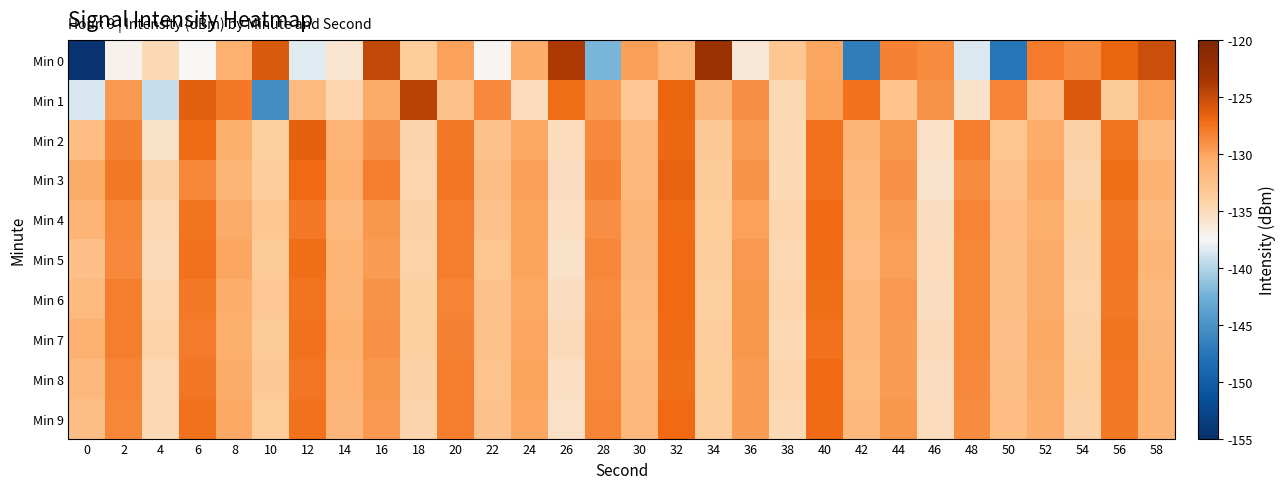

Reading left to right, extract all data points from this chart.

Min 0: 0=-154.5	2=-137.0	4=-134.8	6=-137.4	8=-130.9	10=-125.9	12=-138.4	14=-136.0	16=-124.8	18=-133.6	20=-129.9	22=-137.3	24=-130.5	26=-123.9	28=-142.3	30=-129.8	32=-131.6	34=-122.6	36=-136.2	38=-133.0	40=-130.2	42=-146.8	44=-128.3	46=-128.8	48=-138.5	50=-147.6	52=-128.0	54=-128.8	56=-126.8	58=-125.3
Min 1: 0=-138.7	2=-129.5	4=-139.4	6=-126.4	8=-127.9	10=-145.7	12=-131.8	14=-134.5	16=-130.5	18=-124.4	20=-132.5	22=-128.7	24=-135.1	26=-127.3	28=-129.6	30=-133.2	32=-126.8	34=-131.4	36=-128.9	38=-134.7	40=-130.1	42=-127.5	44=-132.8	46=-129.2	48=-135.6	50=-128.4	52=-131.9	54=-126.1	56=-133.5	58=-129.8
Min 2: 0=-132.1	2=-128.3	4=-135.7	6=-127.2	8=-130.8	10=-133.9	12=-126.5	14=-131.2	16=-129.0	18=-134.4	20=-127.8	22=-132.6	24=-130.3	26=-135.1	28=-128.7	30=-131.5	32=-126.9	34=-133.3	36=-129.6	38=-134.8	40=-127.4	42=-131.1	44=-129.3	46=-135.5	48=-128.1	50=-132.9	52=-130.6	54=-134.2	56=-127.6	58=-131.8
Min 3: 0=-130.5	2=-127.9	4=-134.1	6=-128.6	8=-131.3	10=-133.7	12=-127.1	14=-130.9	16=-128.2	18=-134.6	20=-127.7	22=-132.3	24=-129.8	26=-135.2	28=-128.3	30=-131.7	32=-126.6	34=-133.4	36=-129.2	38=-134.9	40=-127.5	42=-131.6	44=-129.1	46=-135.8	48=-128.8	50=-132.5	52=-130.2	54=-134.4	56=-127.3	58=-131.0
Min 4: 0=-131.2	2=-128.5	4=-134.8	6=-127.6	8=-130.4	10=-133.1	12=-127.8	14=-131.5	16=-129.4	18=-134.2	20=-128.1	22=-132.7	24=-130.0	26=-135.4	28=-128.9	30=-131.3	32=-127.2	34=-133.6	36=-129.9	38=-134.5	40=-127.0	42=-131.8	44=-129.6	46=-135.3	48=-128.4	50=-132.1	52=-130.7	54=-134.0	56=-127.9	58=-131.6
Min 5: 0=-132.4	2=-128.7	4=-135.0	6=-127.4	8=-130.2	10=-133.5	12=-127.3	14=-131.1	16=-129.7	18=-134.3	20=-128.2	22=-132.9	24=-130.1	26=-135.6	28=-128.6	30=-131.4	32=-127.0	34=-133.8	36=-129.5	38=-134.7	40=-127.2	42=-131.9	44=-129.8	46=-135.1	48=-128.6	50=-132.3	52=-130.5	54=-134.1	56=-127.7	58=-131.2
Min 6: 0=-131.8	2=-128.2	4=-134.5	6=-127.9	8=-130.6	10=-133.2	12=-127.6	14=-131.3	16=-129.2	18=-134.0	20=-128.4	22=-132.6	24=-130.3	26=-135.3	28=-128.8	30=-131.6	32=-127.1	34=-133.9	36=-129.4	38=-134.6	40=-127.3	42=-131.7	44=-129.5	46=-135.2	48=-128.5	50=-132.2	52=-130.4	54=-134.3	56=-127.8	58=-131.5
Min 7: 0=-130.9	2=-128.1	4=-134.3	6=-128.0	8=-130.7	10=-133.4	12=-127.5	14=-131.0	16=-129.1	18=-133.9	20=-128.3	22=-132.5	24=-130.2	26=-135.0	28=-128.7	30=-131.8	32=-127.2	34=-133.7	36=-129.3	38=-134.8	40=-127.4	42=-131.6	44=-129.7	46=-135.0	48=-128.6	50=-132.4	52=-130.3	54=-134.2	56=-127.6	58=-131.4
Min 8: 0=-131.5	2=-128.4	4=-134.7	6=-127.7	8=-130.5	10=-133.3	12=-127.7	14=-131.2	16=-129.3	18=-134.1	20=-128.2	22=-132.8	24=-130.1	26=-135.4	28=-128.5	30=-131.5	32=-127.3	34=-133.6	36=-129.6	38=-134.5	40=-127.1	42=-131.8	44=-129.6	46=-135.2	48=-128.7	50=-132.3	52=-130.5	54=-134.0	56=-127.7	58=-131.3
Min 9: 0=-132.2	2=-128.6	4=-134.9	6=-127.5	8=-130.3	10=-133.6	12=-127.4	14=-131.4	16=-129.5	18=-134.4	20=-128.1	22=-132.7	24=-130.2	26=-135.5	28=-128.4	30=-131.7	32=-127.0	34=-133.8	36=-129.7	38=-134.9	40=-127.2	42=-131.7	44=-129.4	46=-135.1	48=-128.8	50=-132.1	52=-130.6	54=-134.1	56=-127.8	58=-131.1